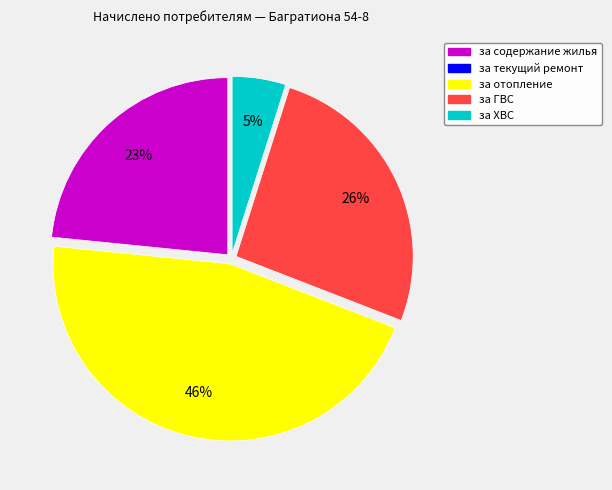

Is there a majority slice in this chart?

No